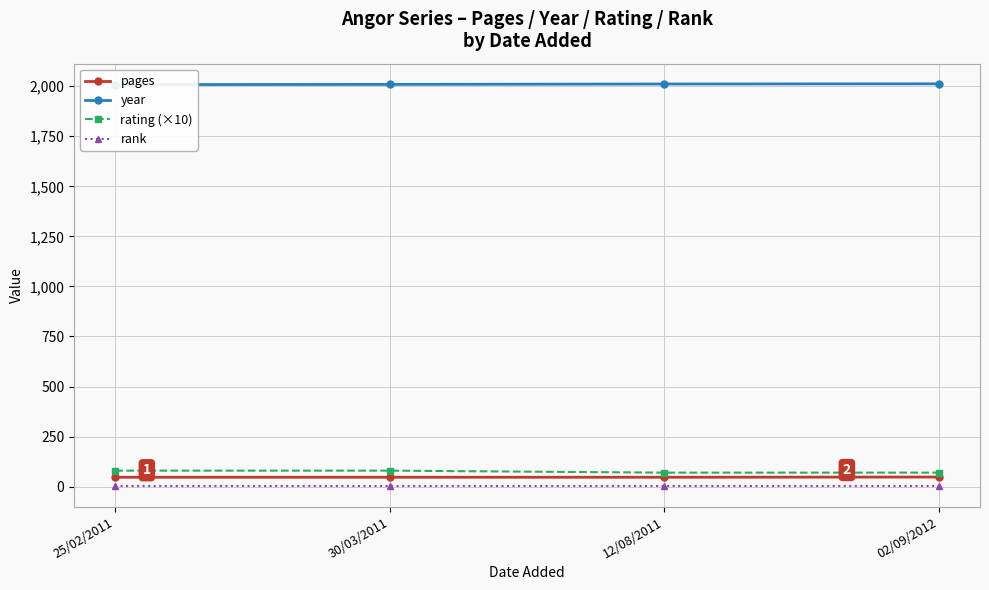

What is the total value across all series at 12/08/2011?

2129